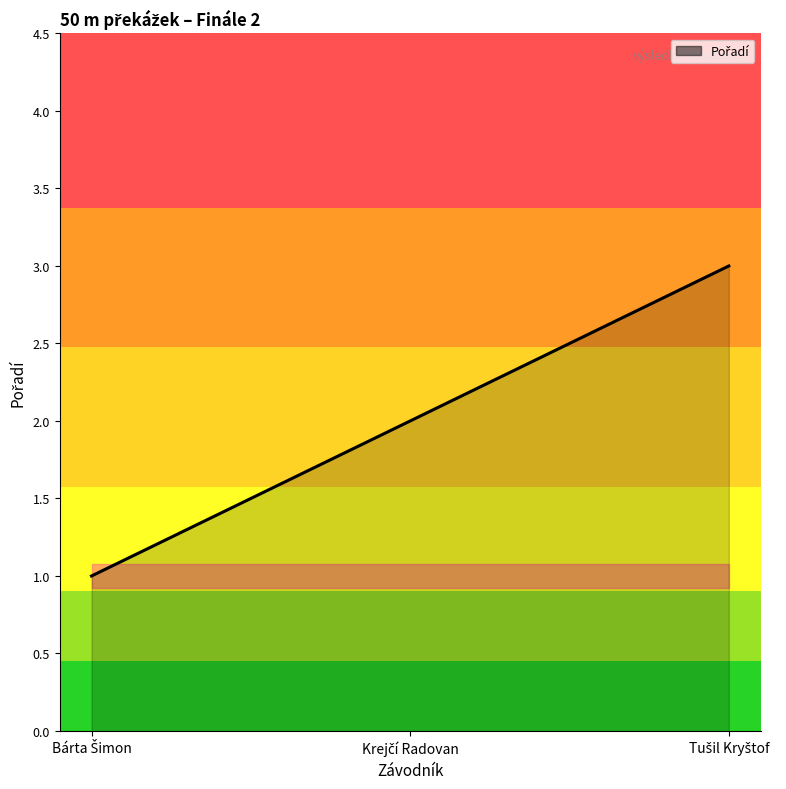

What is the sum of all values?

6